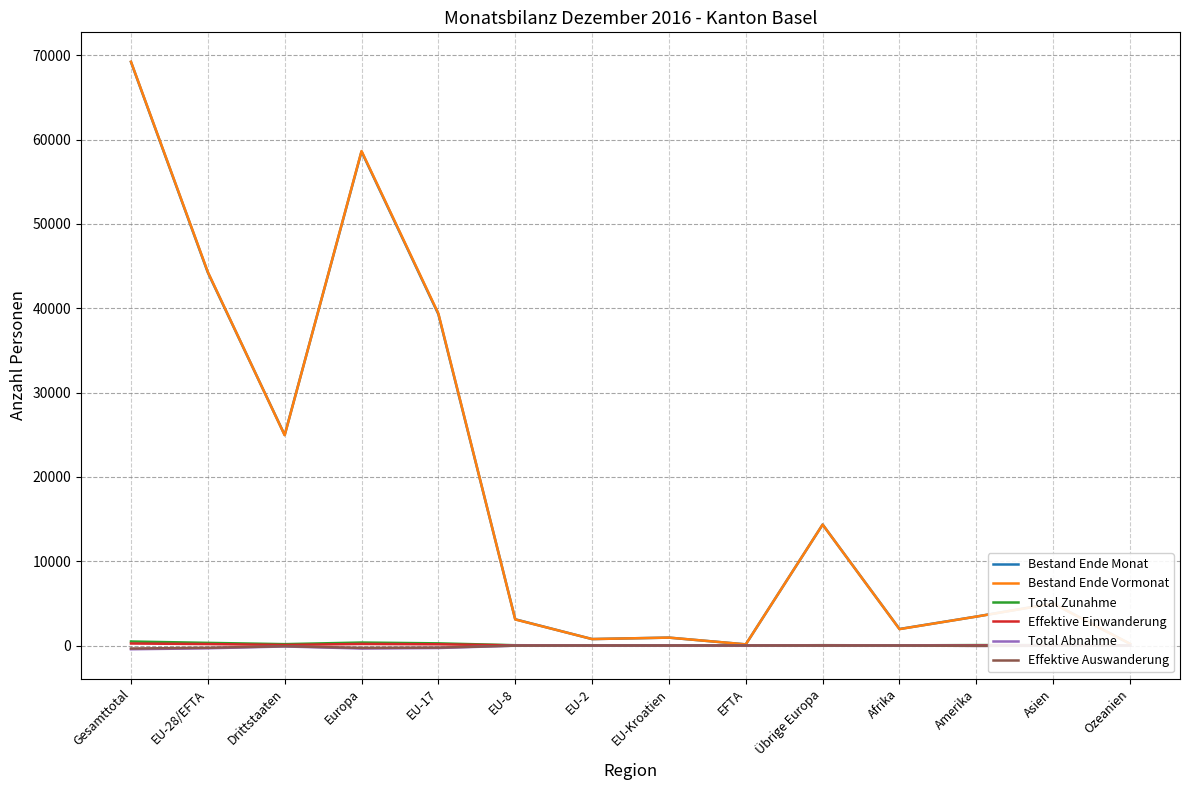

At Übrige Europa, list the series in order from smallest to largest.

Total Abnahme, Effektive Auswanderung, Effektive Einwanderung, Total Zunahme, Bestand Ende Monat, Bestand Ende Vormonat